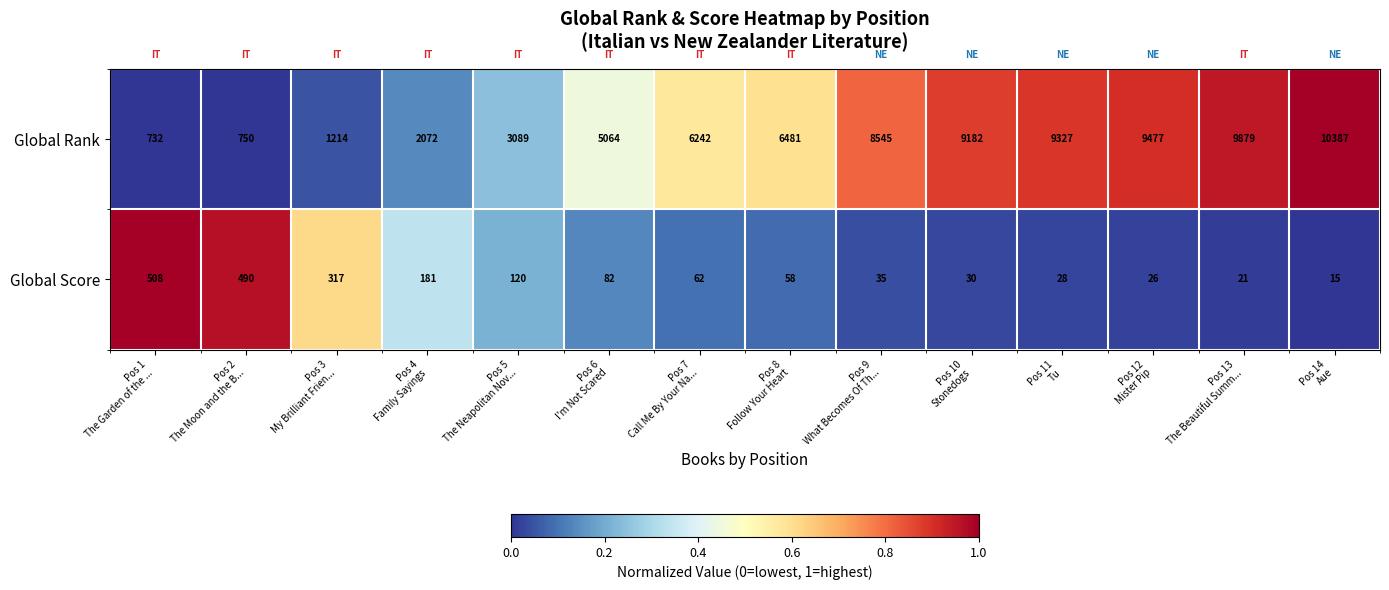

What is the sum of all Global Rank values?

82441